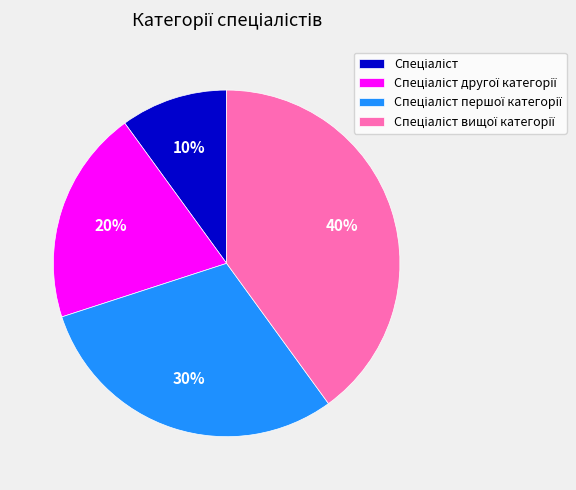

Count the number of slices in the pie.

4